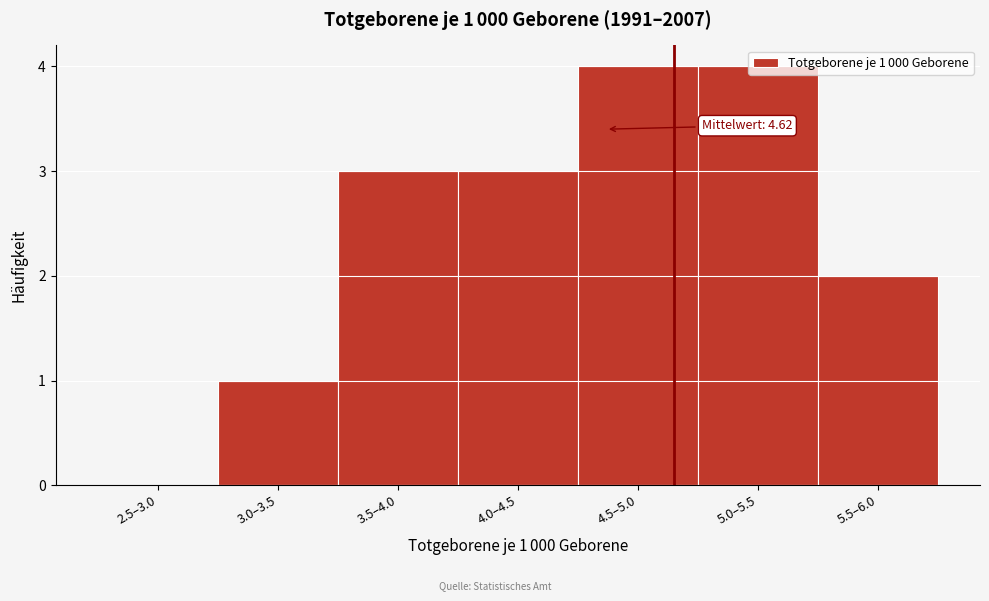

The value at 2.5–3.0 is 0. True or false?

True